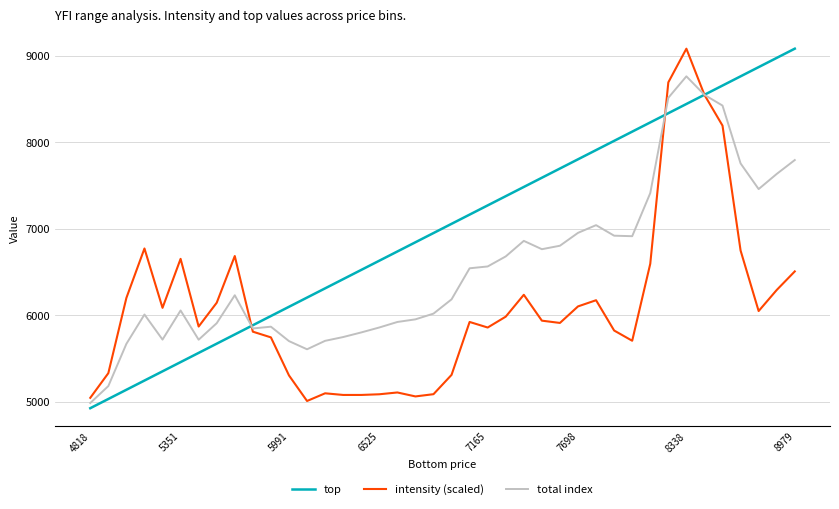

What is the smallest value displayed?

4924.2